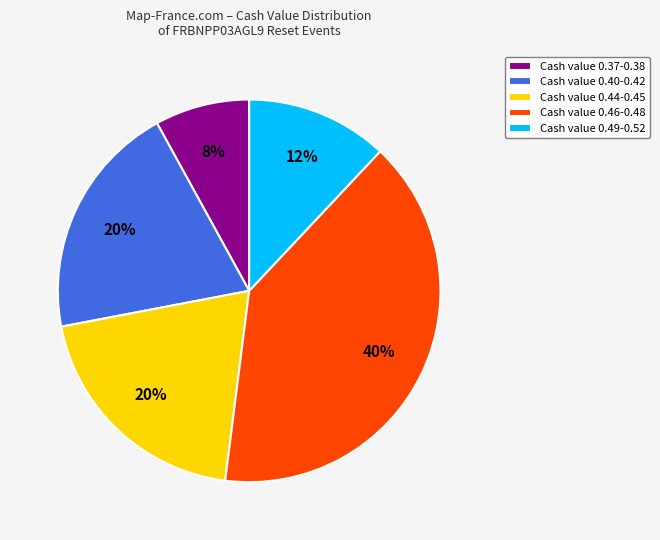

What percentage is the Cash value 0.40-0.42 slice, to the nearest percent?

20%